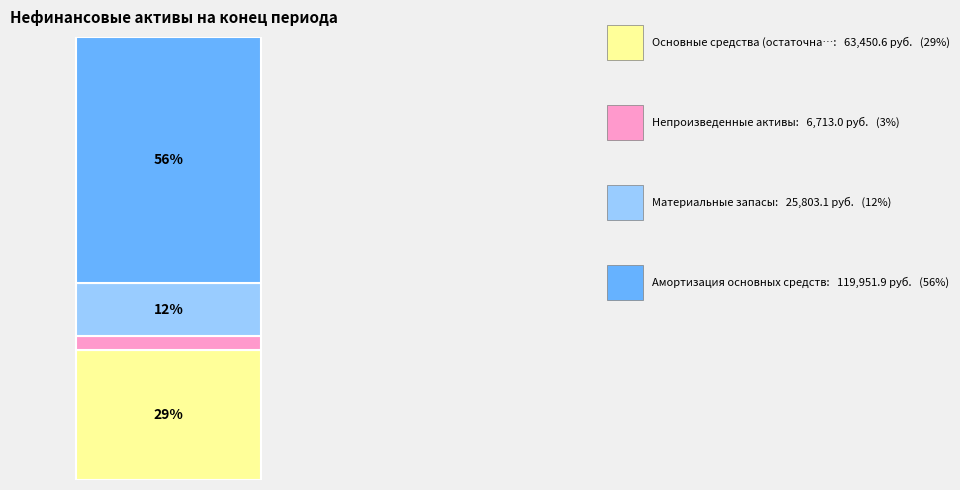

Does the chart contain any negative values?

No